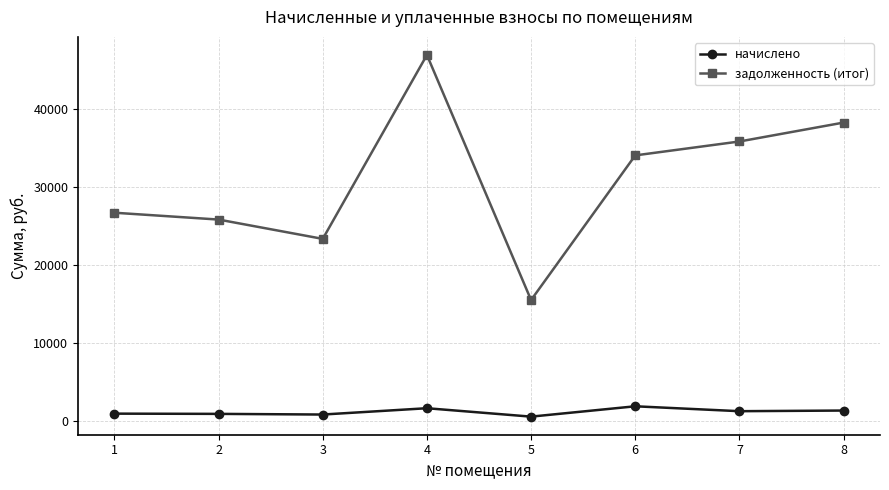

List the series in order of their peak value, highest first.

задолженность (итог), начислено